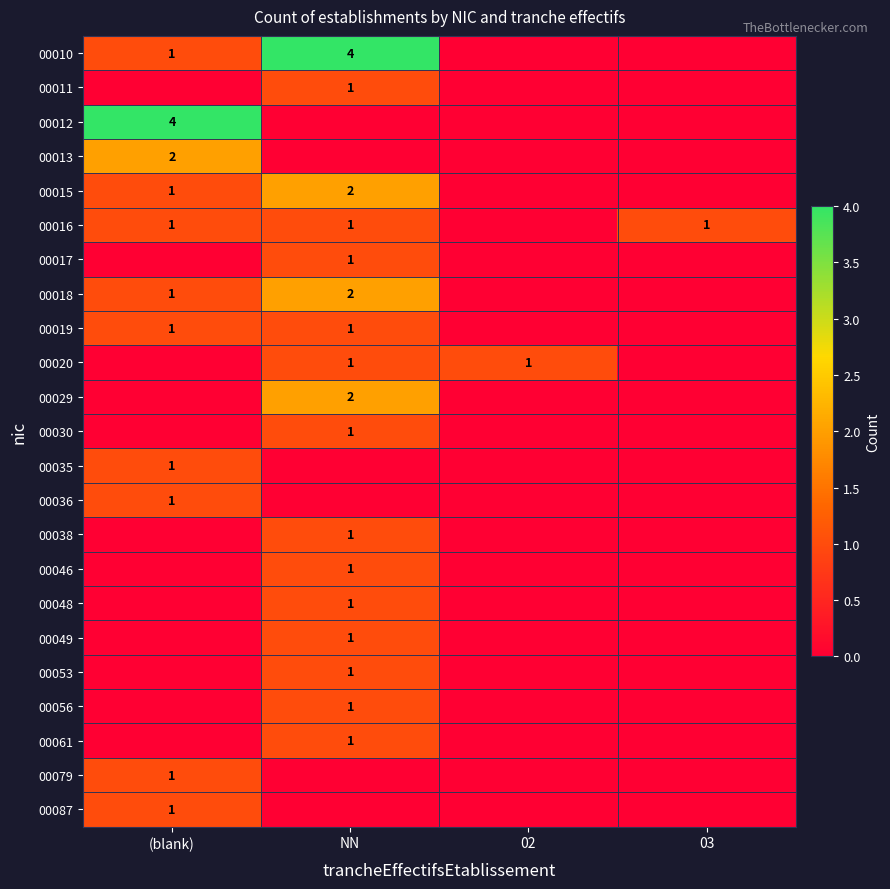

The value of 00061 at NN is 1. True or false?

True